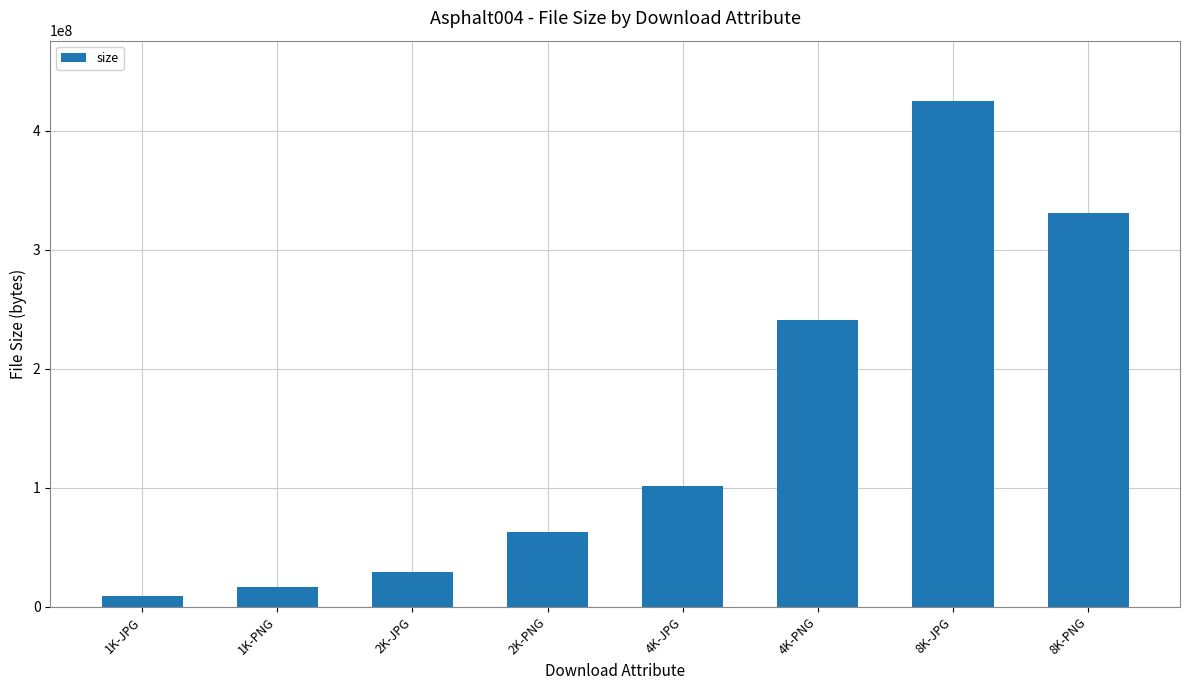

How many distinct data groups are displayed?

1